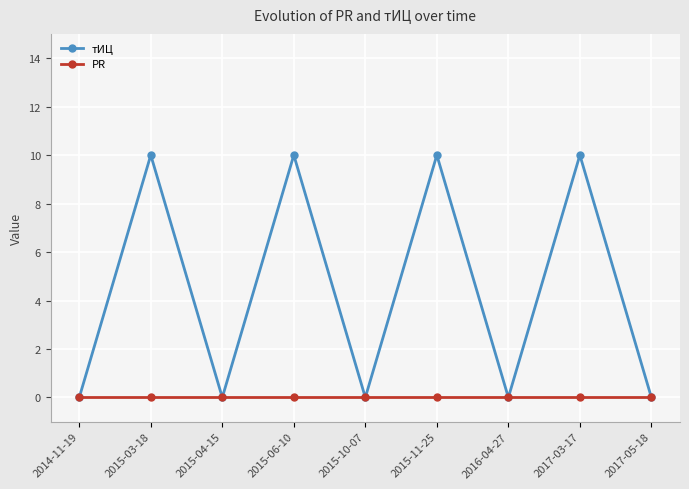

Which series has the largest range (max minus min)?

тИЦ